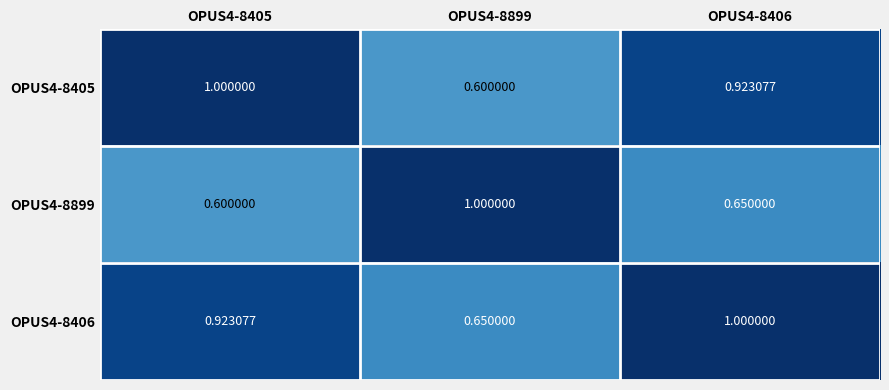

Is the value of OPUS4-8899 at OPUS4-8899 greater than the value of OPUS4-8406 at OPUS4-8899?

Yes